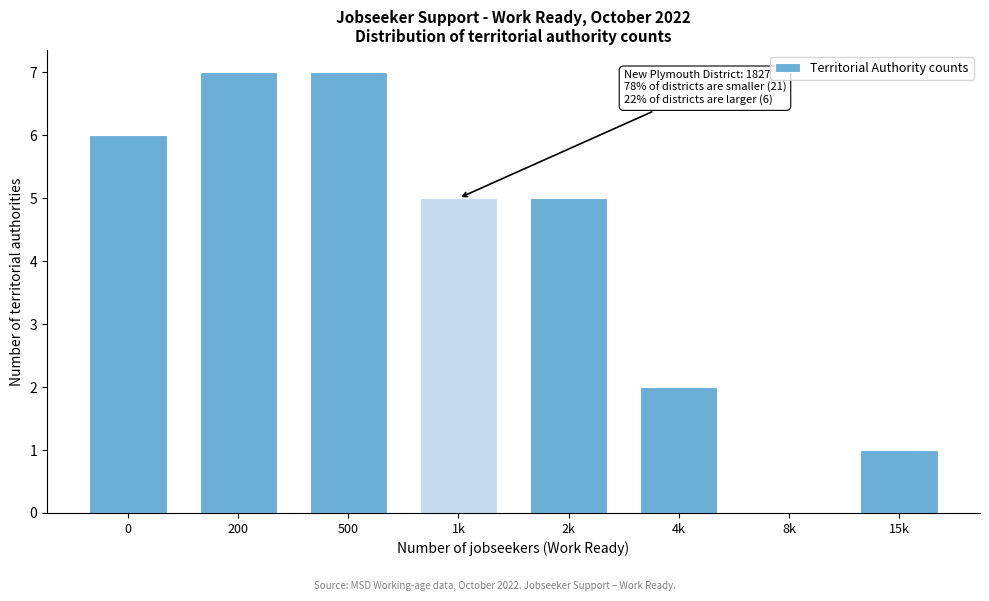

Reading left to right, transcribe all the data shown in this chart.

0=6	200=7	500=7	1k=5	2k=5	4k=2	8k=0	15k=1